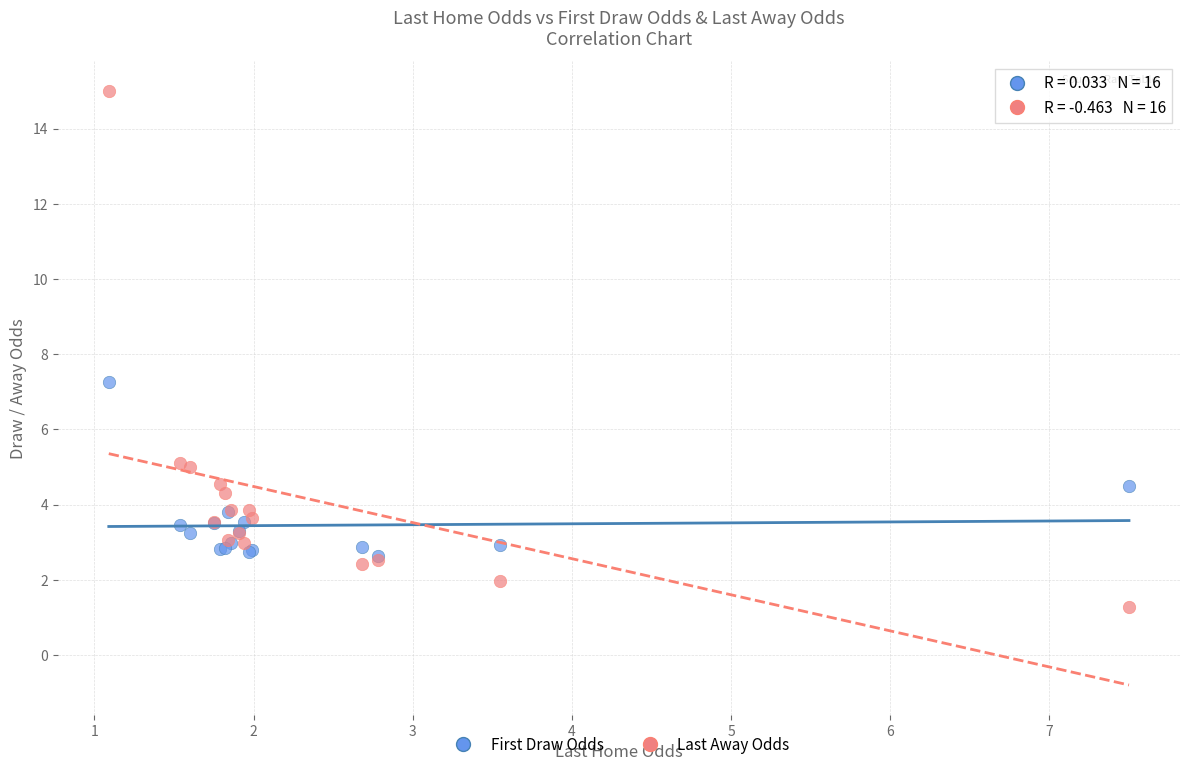

In the Last Away Odds series, what Y value is closest to 8?

5.1